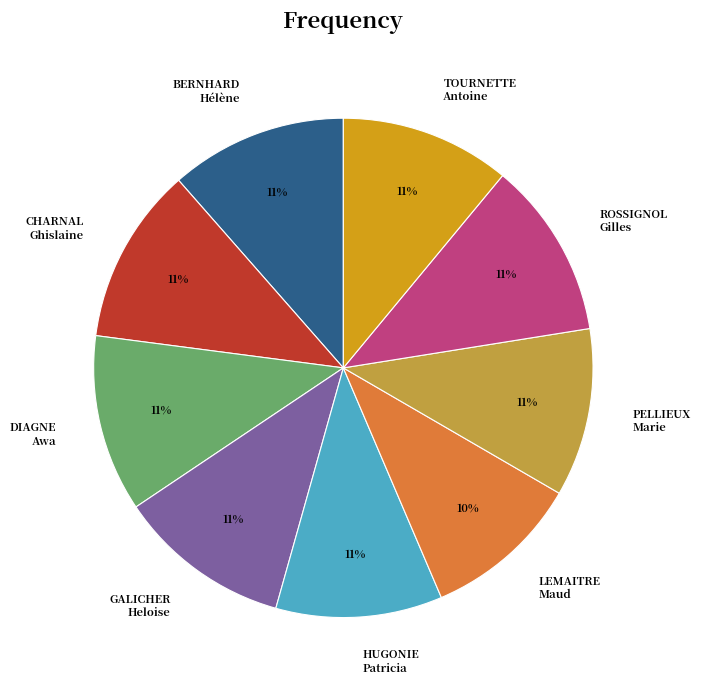

Does any single category account for the majority?

No